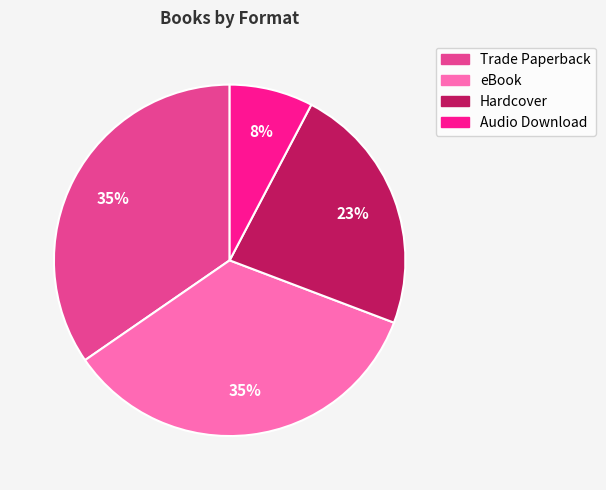

To the nearest percent, what is the difference between the largest and smallest slice percentages?

27%